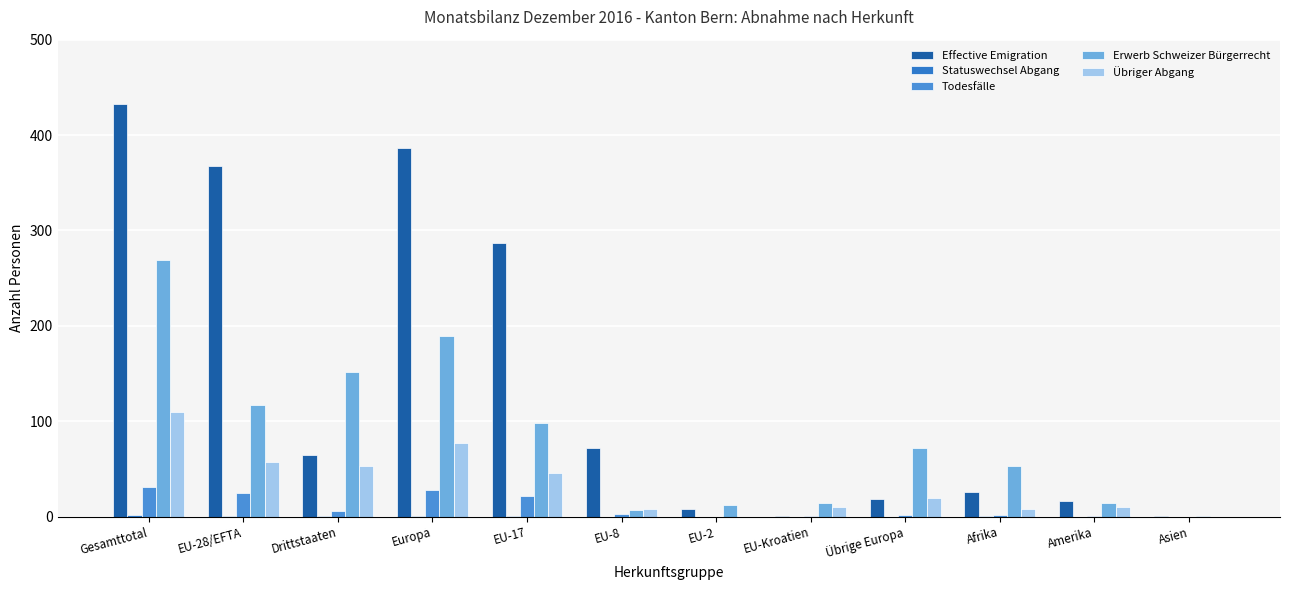

What is the label of the 6th bar from the right?

EU-2